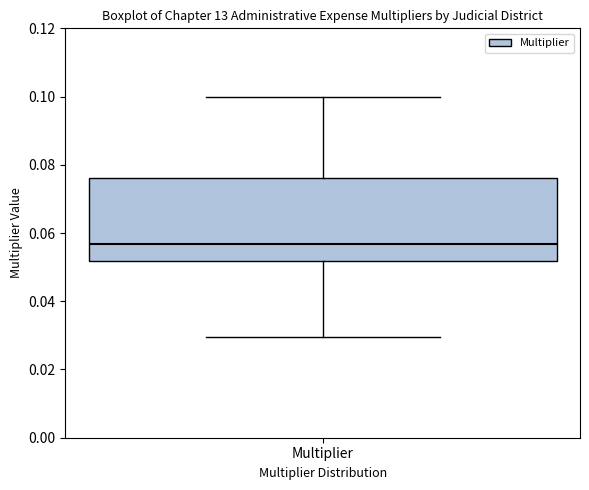

Read this box plot against the y-axis: the position of the median line, the range covered by the box, and the ends of both whiskers. The values are not printed on the chart, so give them approximately, as read against the axis.

median 0.056, box 0.052 to 0.076, whiskers 0.030 to 0.100